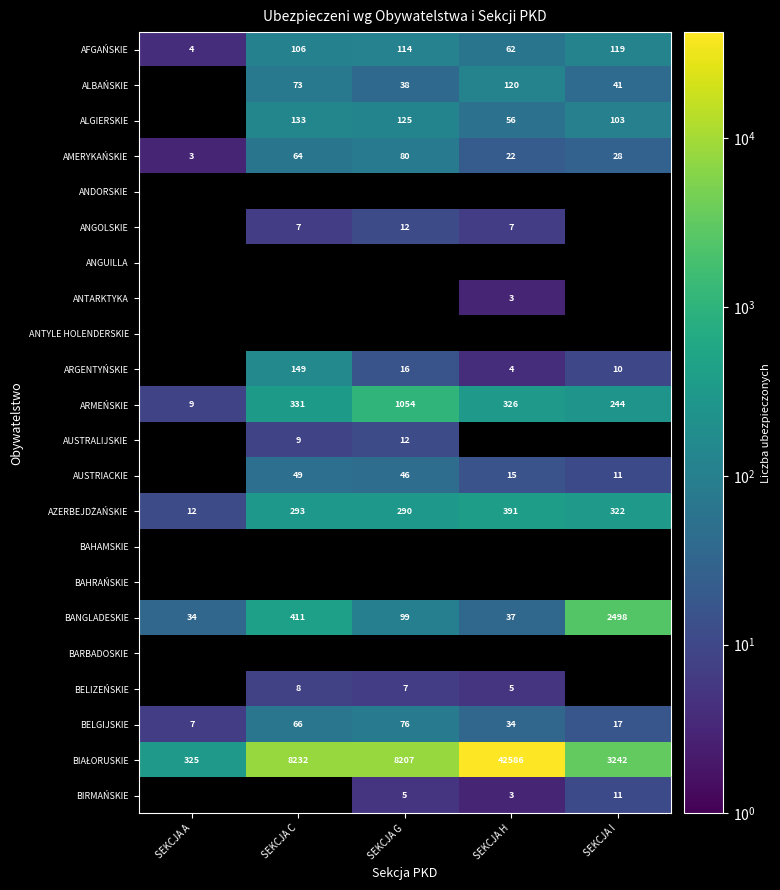

True or false: AFGAŃSKIE has a value of 159 at SEKCJA C.

False